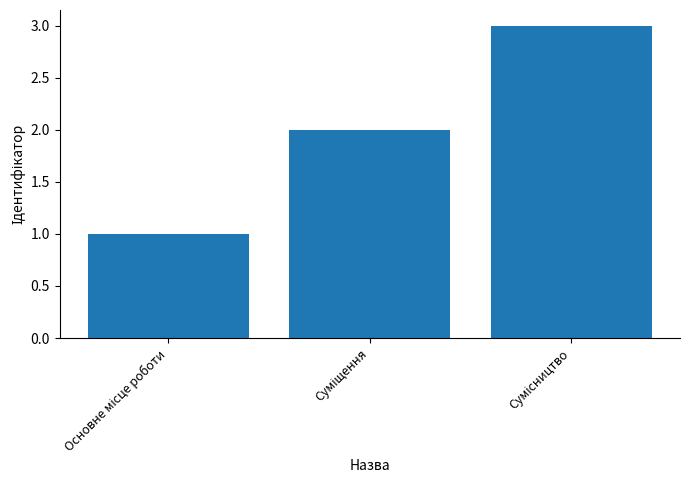

Count the number of categories in the chart.

3